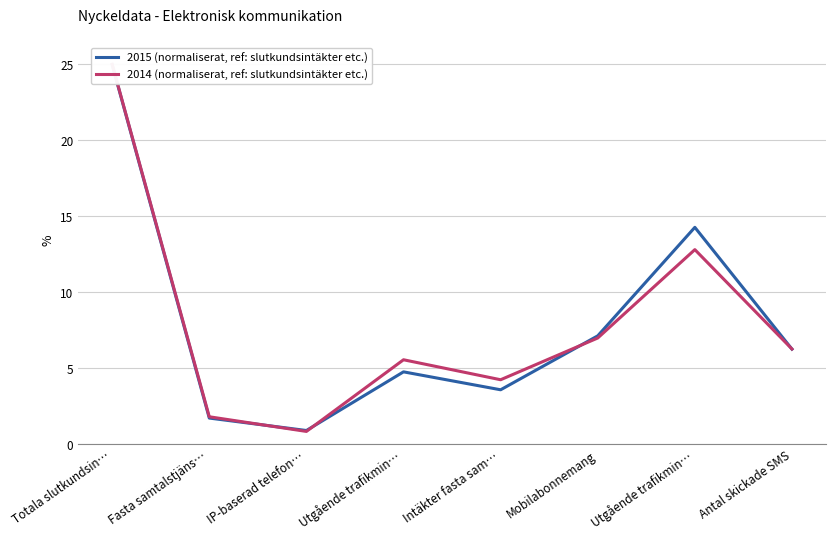

Where is the first local minimum for 2015 (normaliserat, ref: slutkundsintäkter etc.)?

IP-baserad telefon…